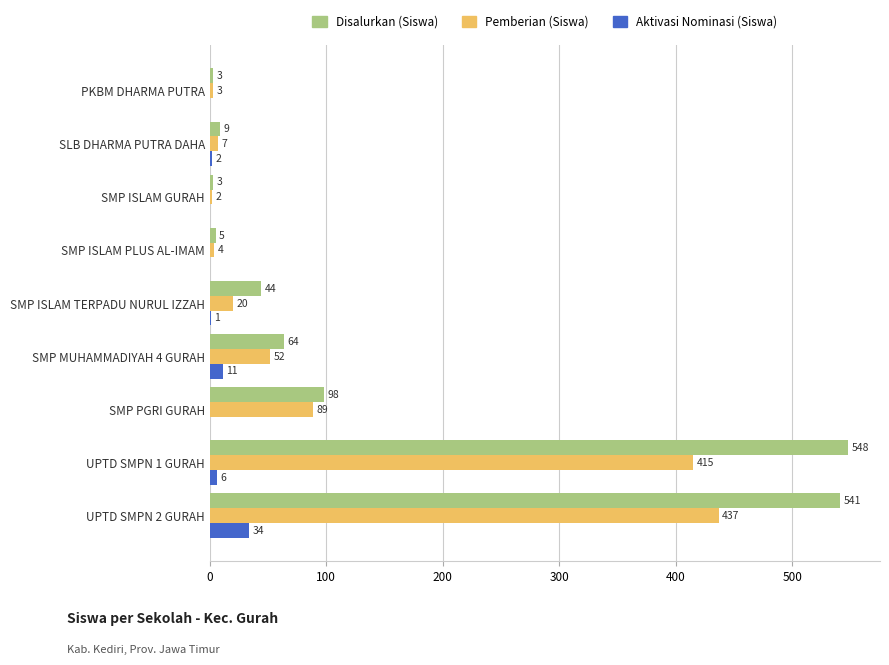

What is the sum of the Aktivasi Nominasi (Siswa) values at SMP MUHAMMADIYAH 4 GURAH and SMP PGRI GURAH?

11